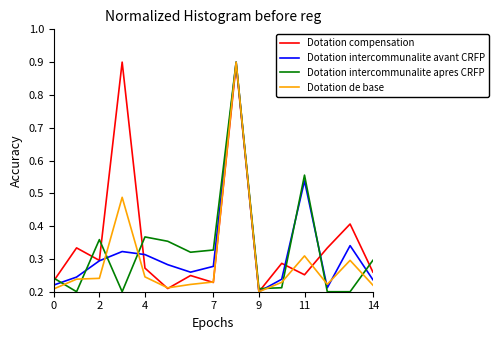

What is the highest value of the Dotation de base series?

0.9